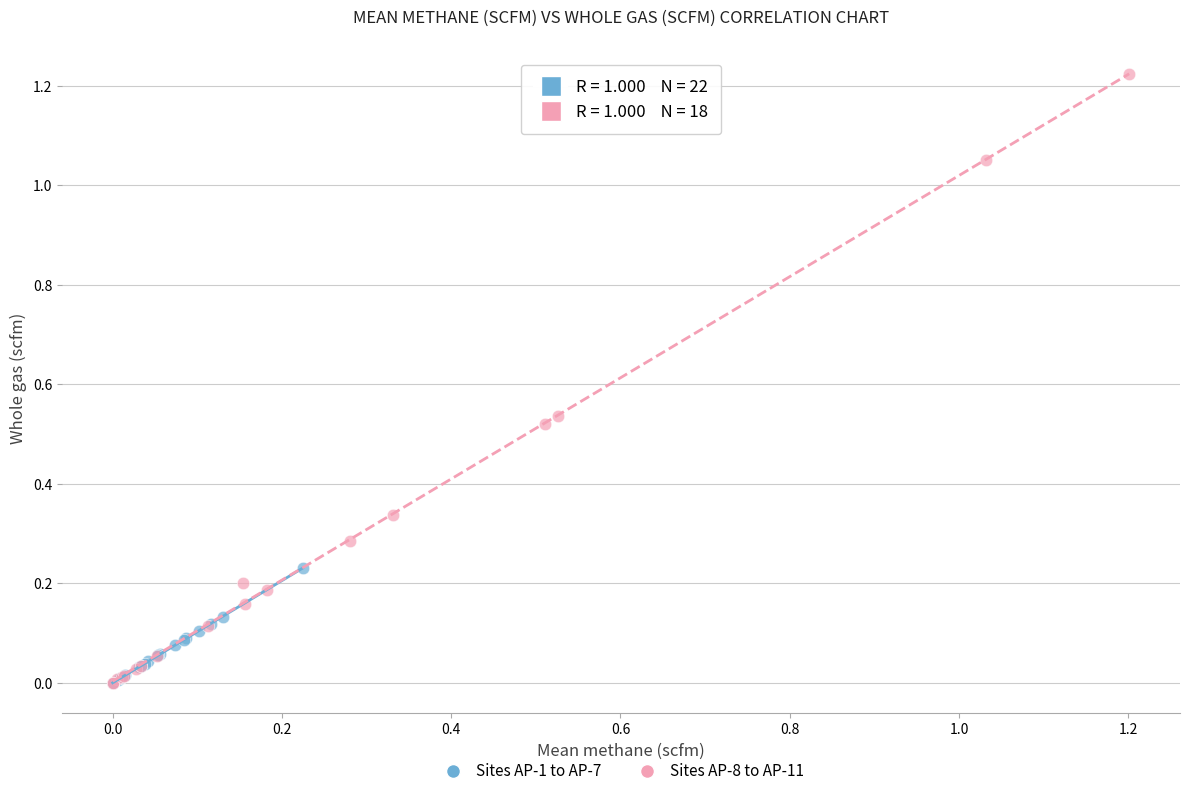

Which series reaches the maximum Y coordinate?

Sites AP-8 to AP-11